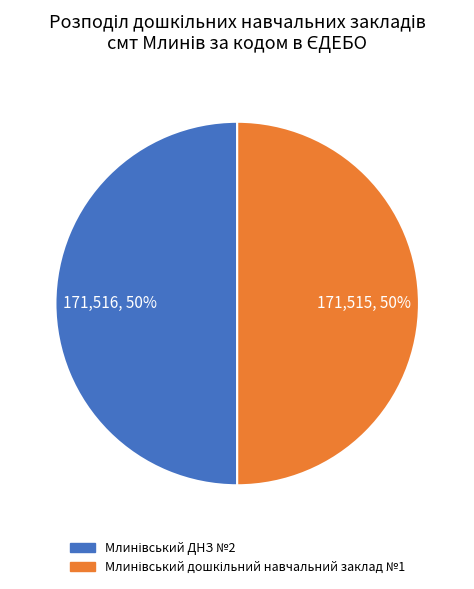

To the nearest percent, what is the average slice percentage?

50%